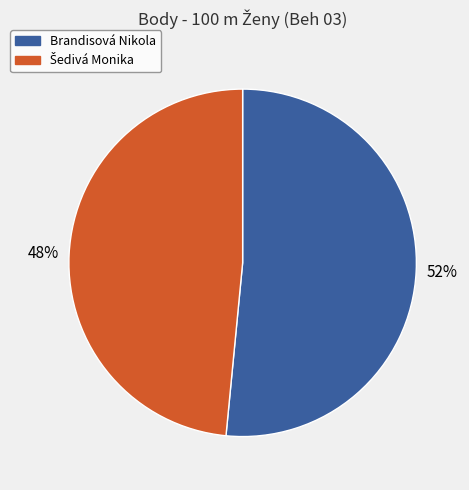

How many slices are in this pie chart?

2